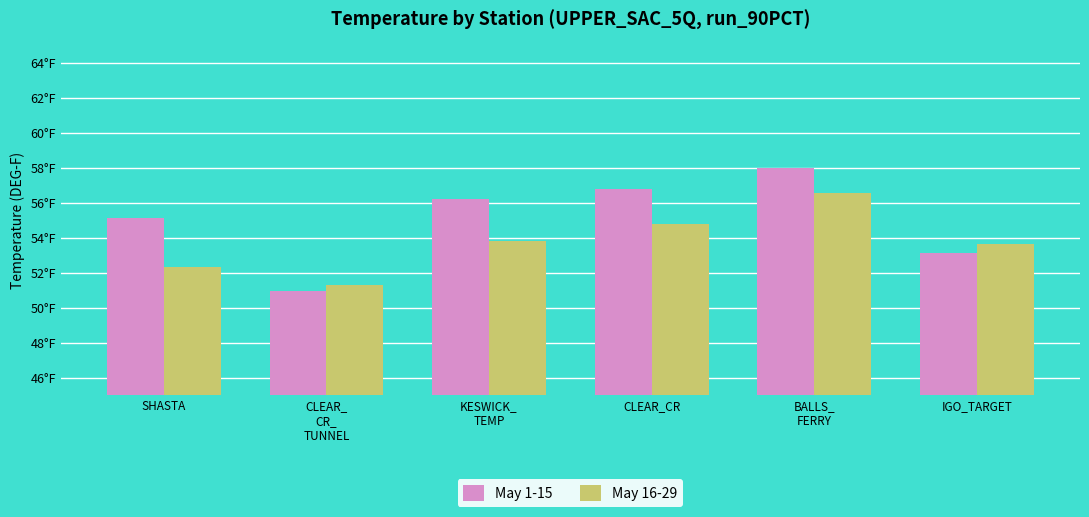

Are the bars horizontal?

No